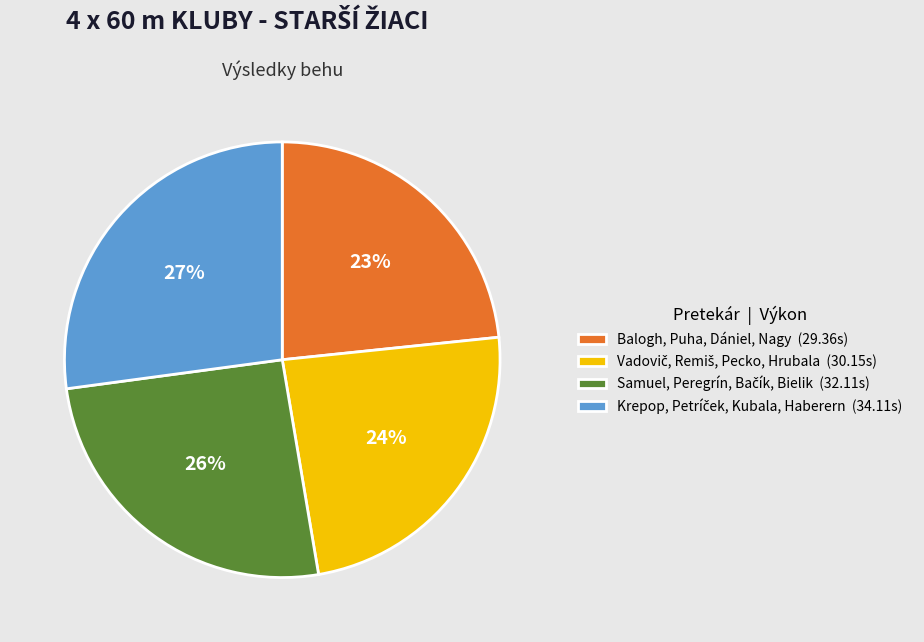

Is Balogh, Puha, Dániel, Nagy (29.36s) the majority of the pie?

No